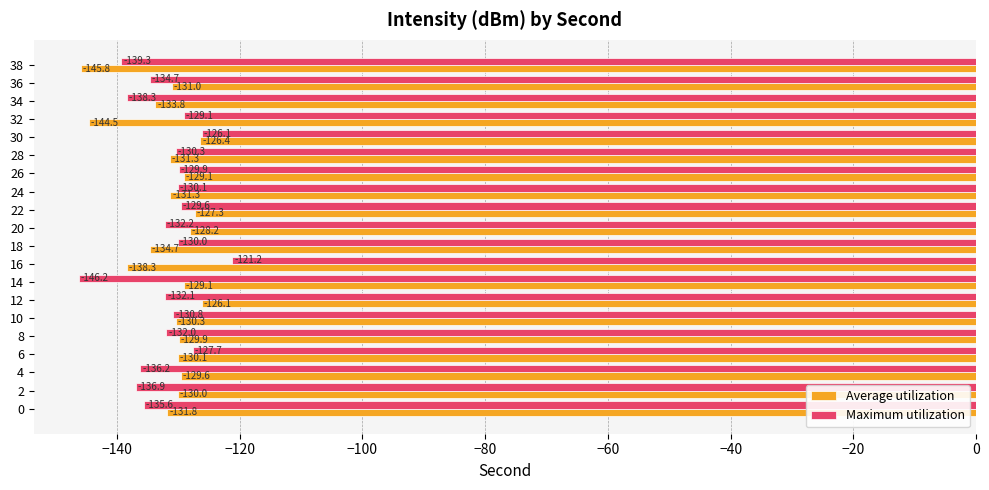

Is the value of Average utilization at 26 greater than the value of Maximum utilization at 16?

No